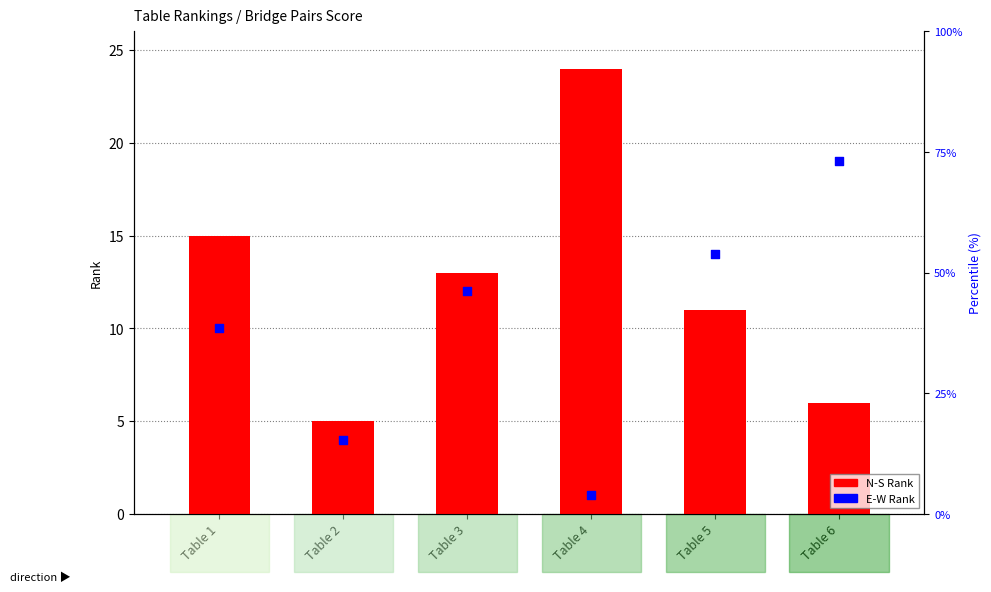

Which has a higher value, Table 3 or Table 4?

Table 4